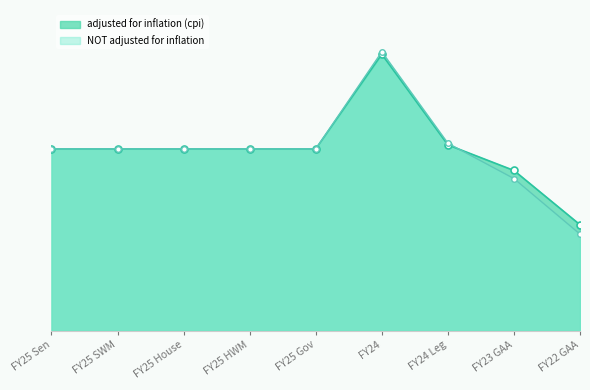

At how many categories does at least one series exceed 22684034?

1